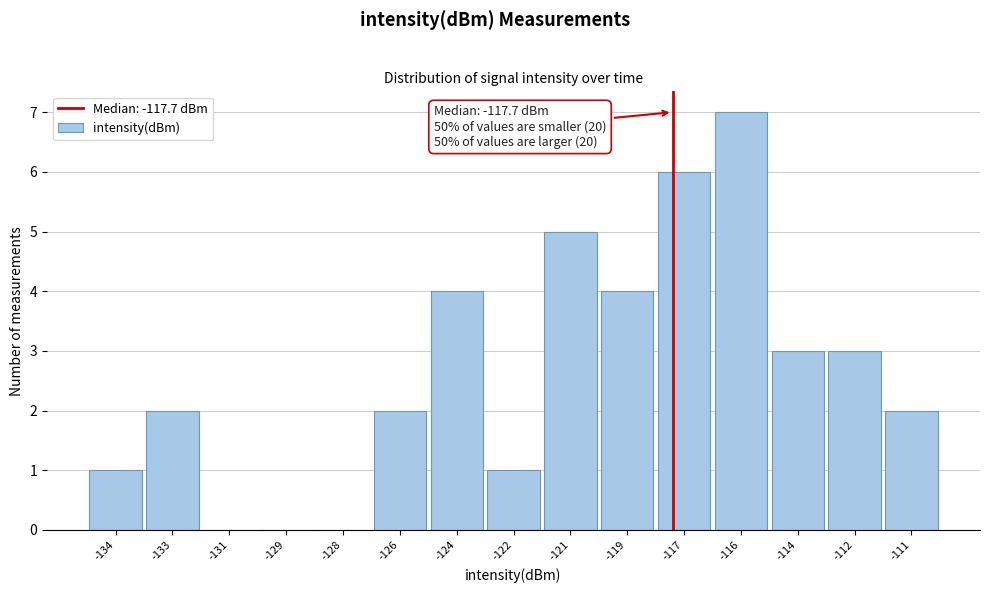

Reading left to right, list all the values displayed in this chart.

-134=1	-133=2	-131=0	-129=0	-128=0	-126=2	-124=4	-122=1	-121=5	-119=4	-117=6	-116=7	-114=3	-112=3	-111=2